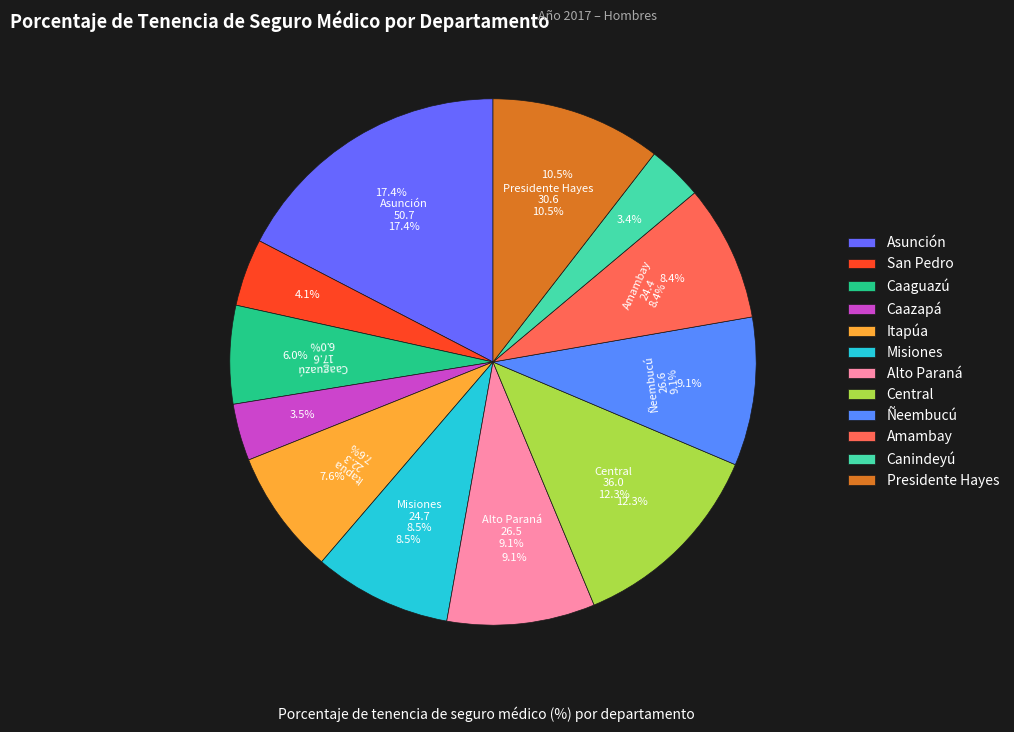

To the nearest percent, what portion does Ñeembucú represent?

9%